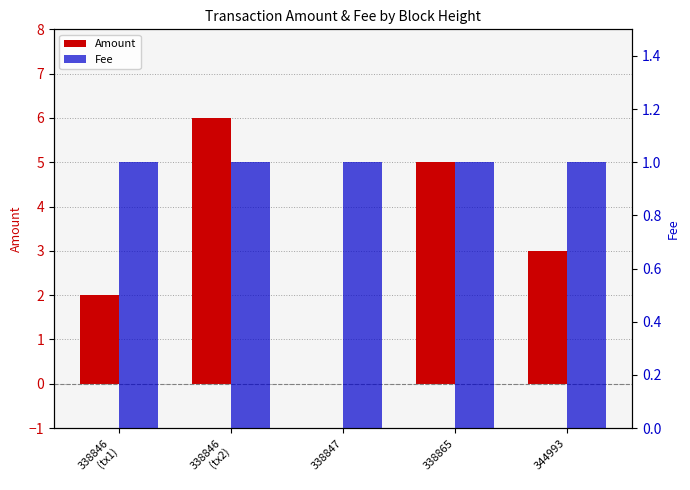

Reading left to right, transcribe all the data shown in this chart.

Amount: 2.0	6.0	0.0	5.0	3.0
Fee: 1.0	1.0	1.0	1.0	1.0